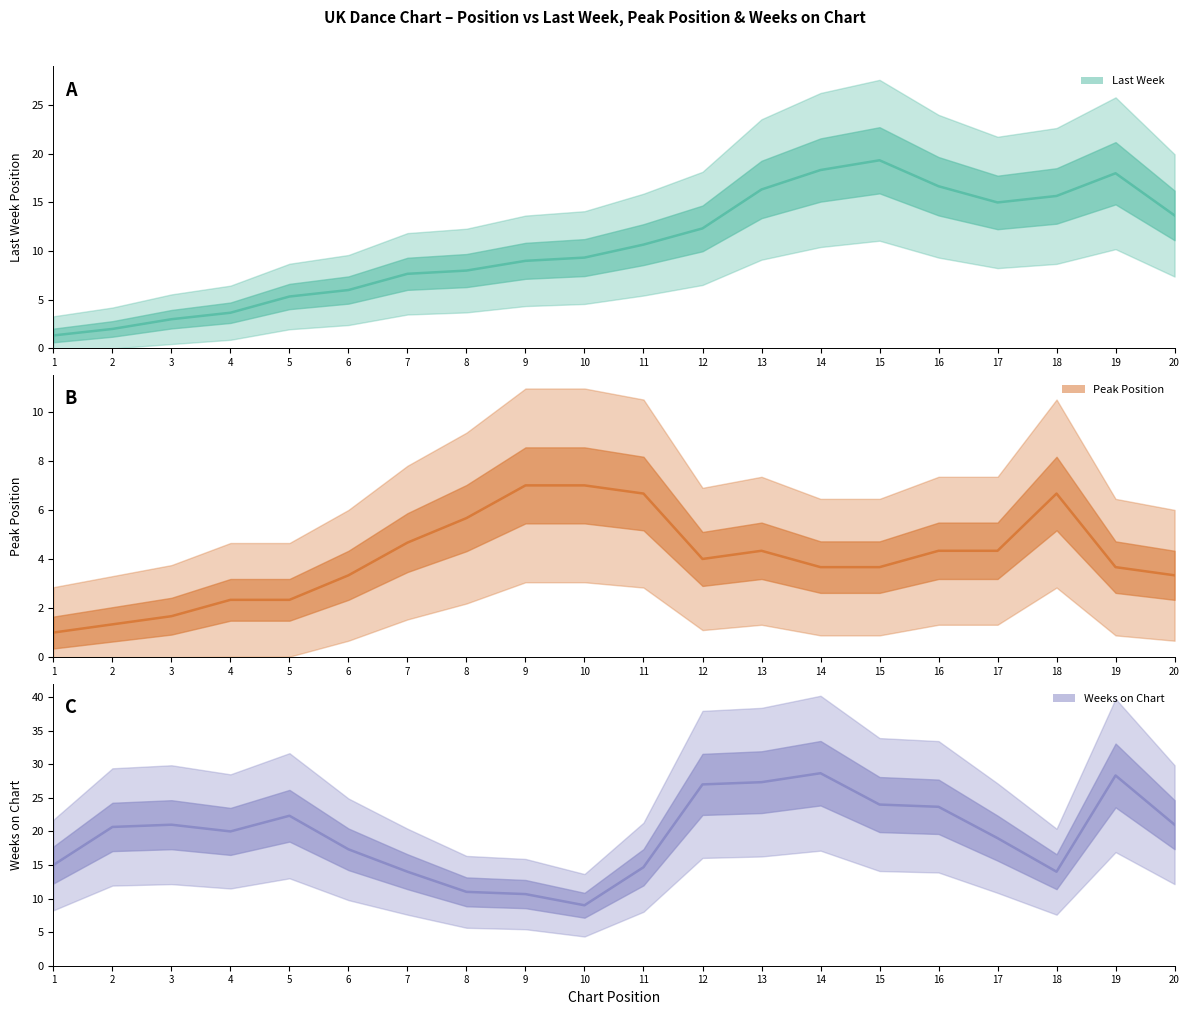

Is it true that Peak Position equals 2 at 15?

False